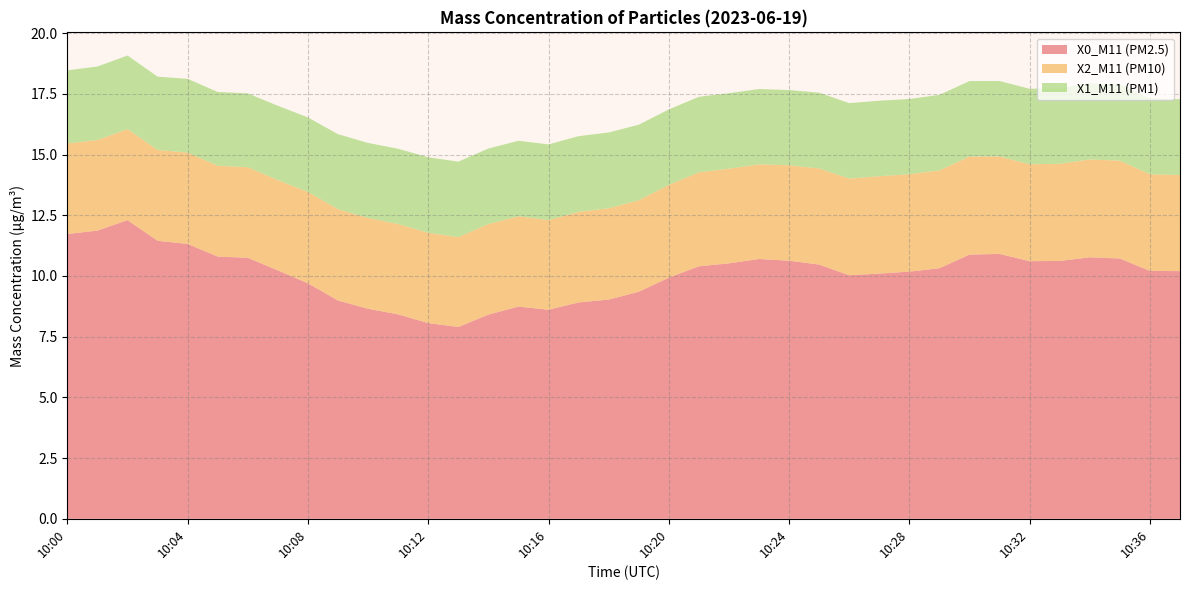

True or false: X1_M11 (PM1) and X2_M11 (PM10) cross at least once.

False